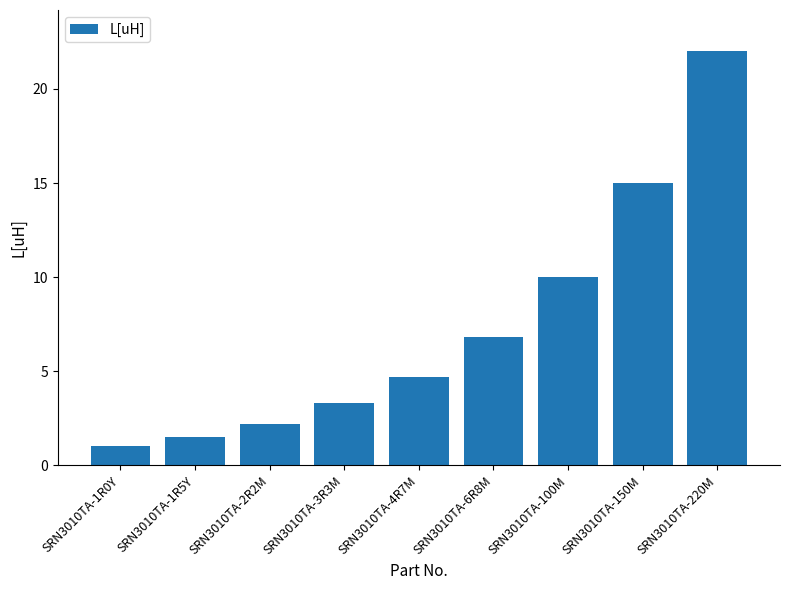

Reading left to right, extract all data points from this chart.

1.0	1.5	2.2	3.3	4.7	6.8	10.0	15.0	22.0